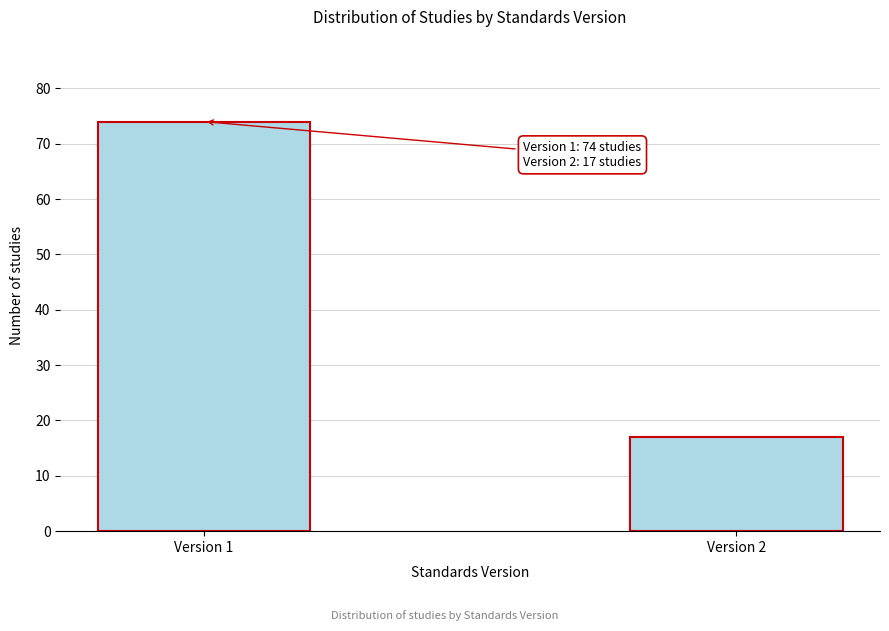

Reading right to left, list all the values displayed in this chart.

Version 2=17	Version 1=74